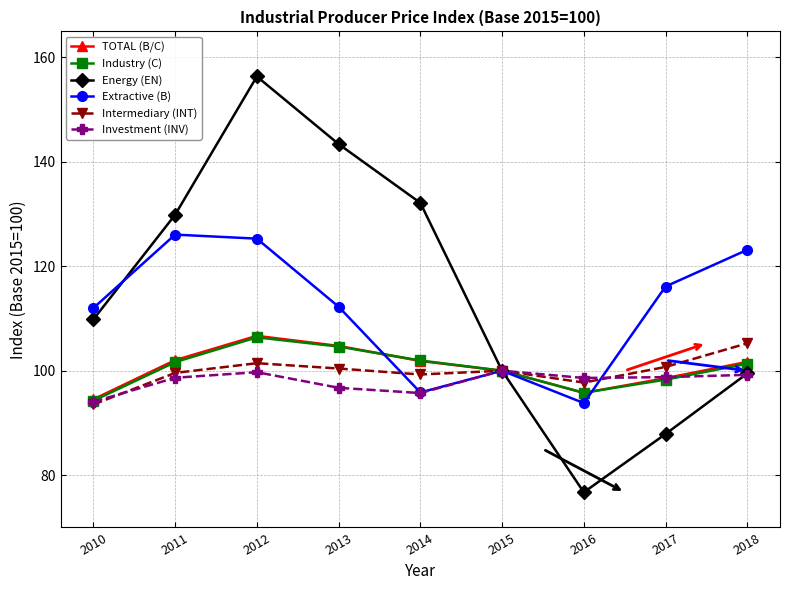

Which series has the widest spread of values?

Energy (EN)